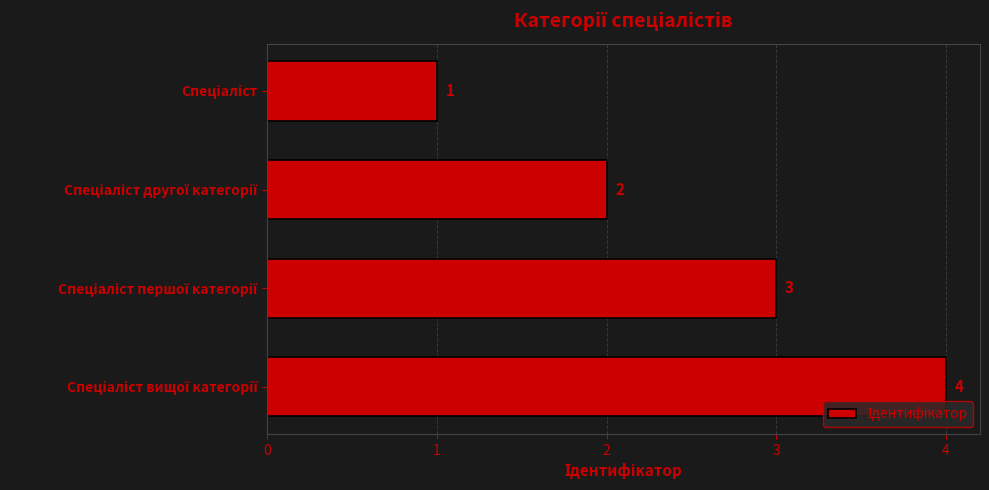

What is the value of the 1st bar from the top?

1